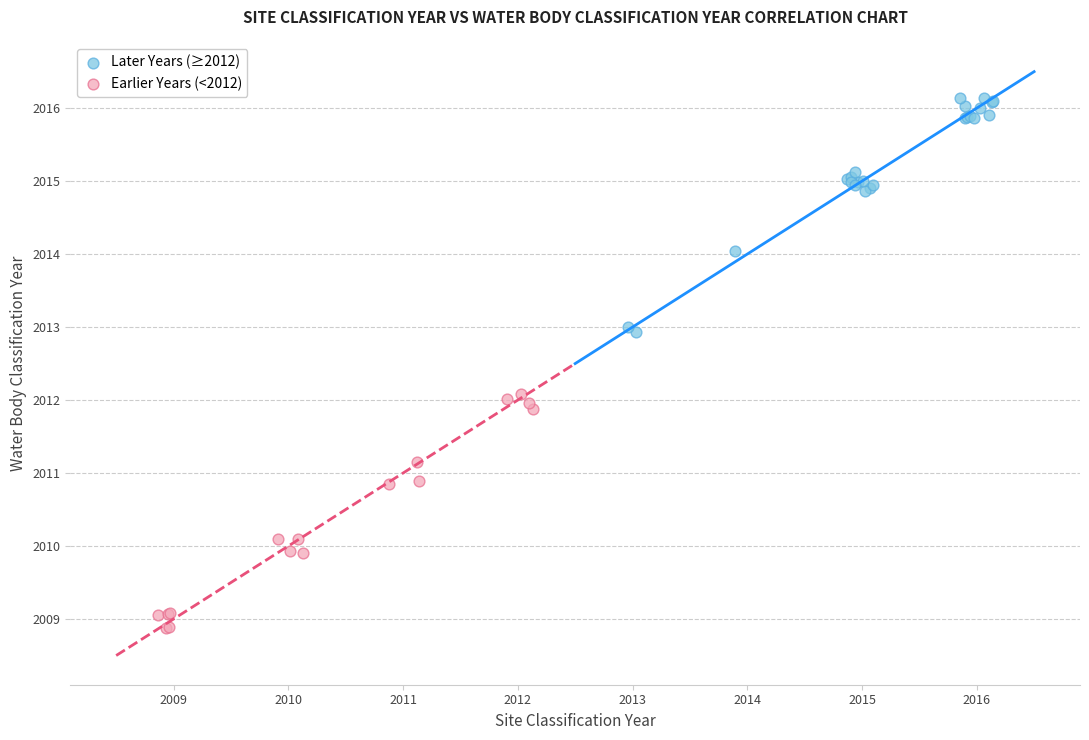

Which series reaches the maximum Y coordinate?

Later Years (≥2012)